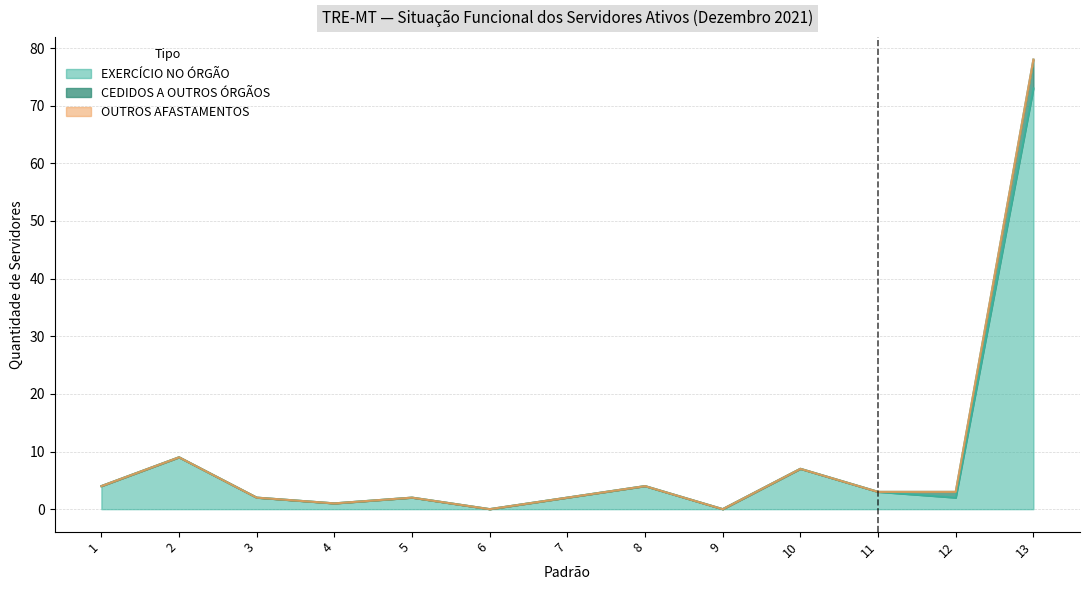

How many series are shown in this chart?

3